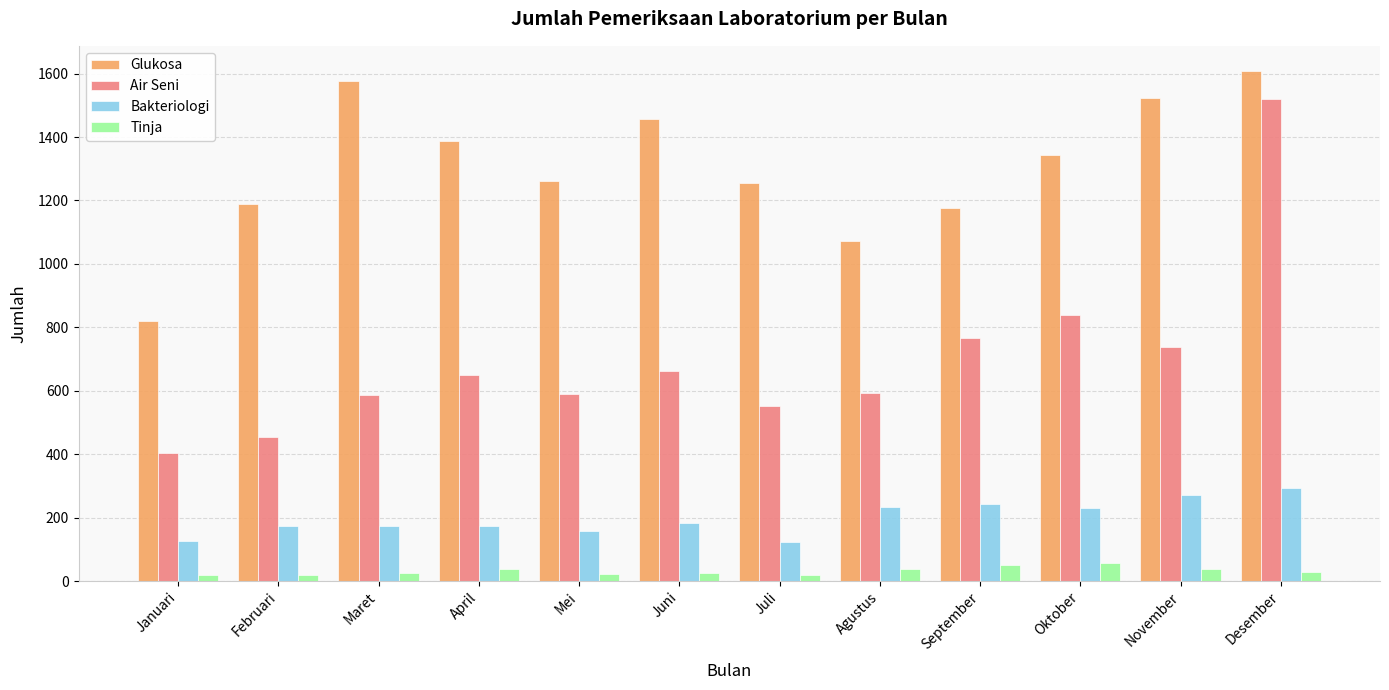

Does the chart contain any negative values?

No